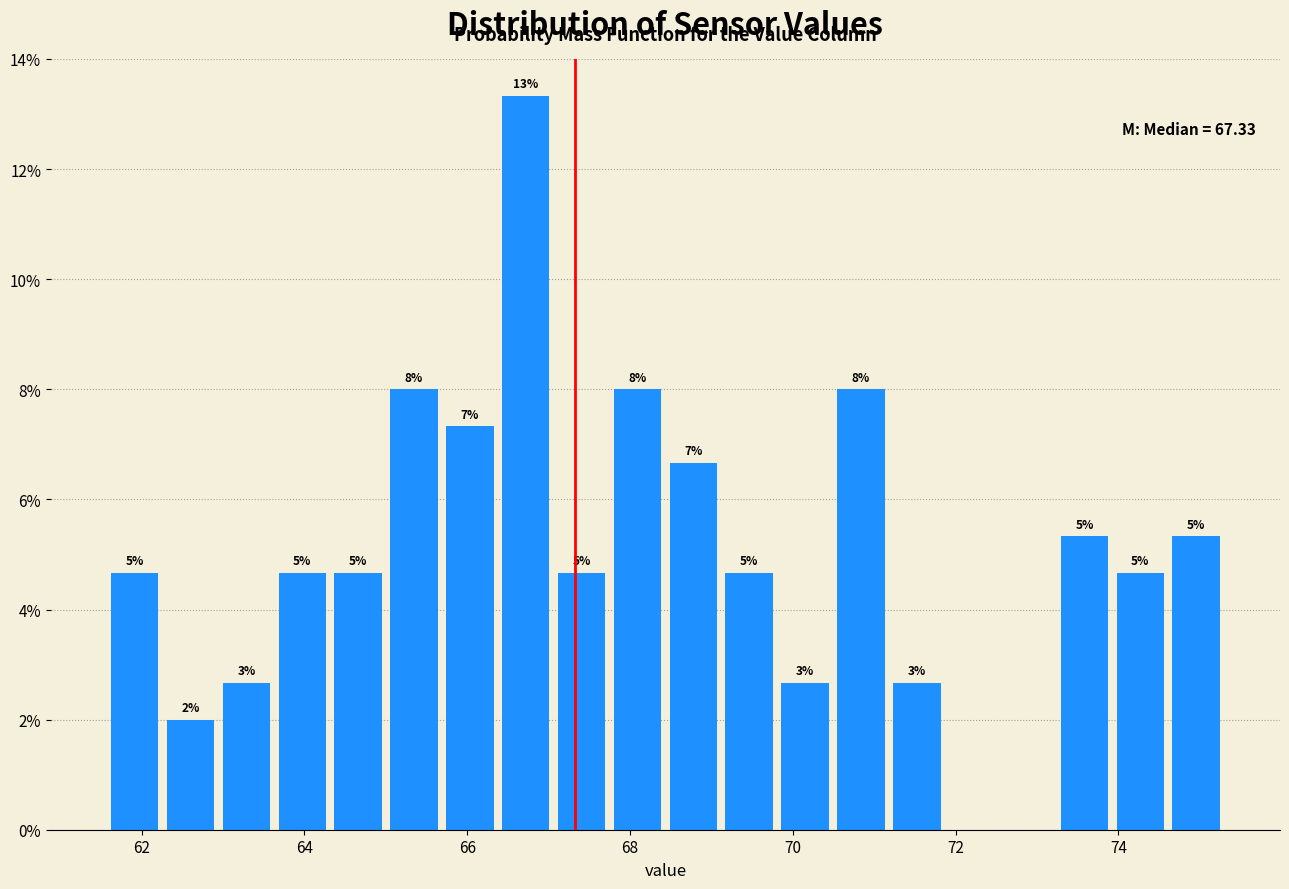

Around what value on the x-axis is the tallest bar? Give the approximate position of its centre, as read against the axis.

66.8